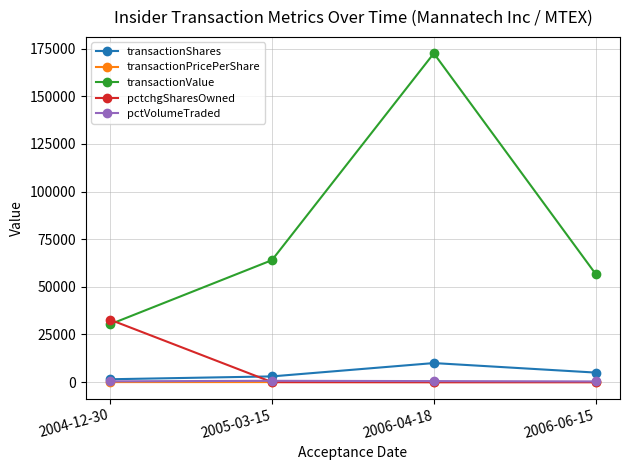

Does the chart display data point markers on the line(s)?

Yes